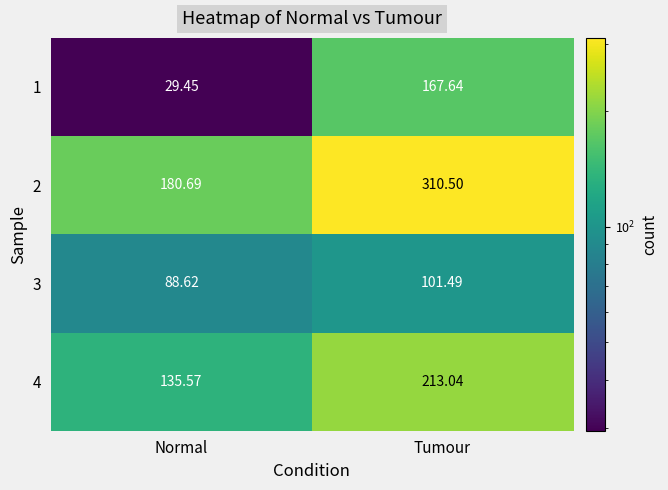

What is the difference between the highest and lowest values at Tumour?

209.0